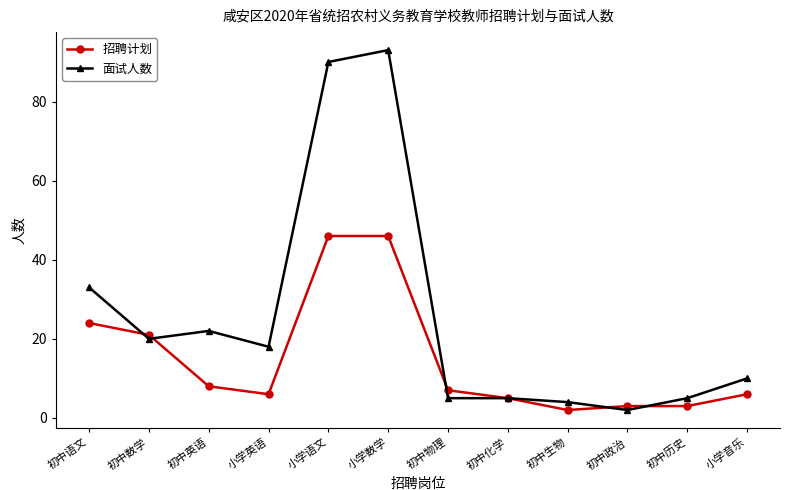

Reading left to right, list all the values displayed in this chart.

招聘计划: 24	21	8	6	46	46	7	5	2	3	3	6
面试人数: 33	20	22	18	90	93	5	5	4	2	5	10